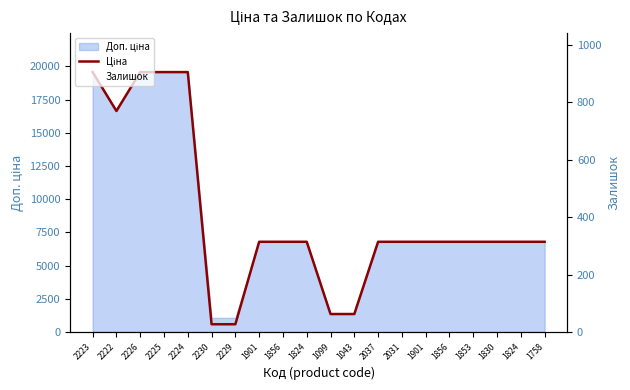

Reading left to right, list all the values displayed in this chart.

Ціна: 2223=19564.9	2222=16636.8	2226=19564.9	2225=19564.9	2224=19564.9	2230=578.1	2229=578.1	1901=6787.1	1856=6787.1	1824=6787.1	1099=1347.9	1043=1347.9	2037=6787.1	2031=6787.1	1901=6787.1	1856=6787.1	1853=6787.1	1830=6787.1	1824=6787.1	1758=6787.1
Залишок: 2223=7.0	2222=1.0	2226=7.0	2225=5.0	2224=3.0	2230=694.0	2229=337.0	1901=36.0	1856=79.0	1824=20.0	1099=16.0	1043=4.0	2037=32.0	2031=63.0	1901=46.0	1856=91.0	1853=77.0	1830=59.0	1824=51.0	1758=76.0